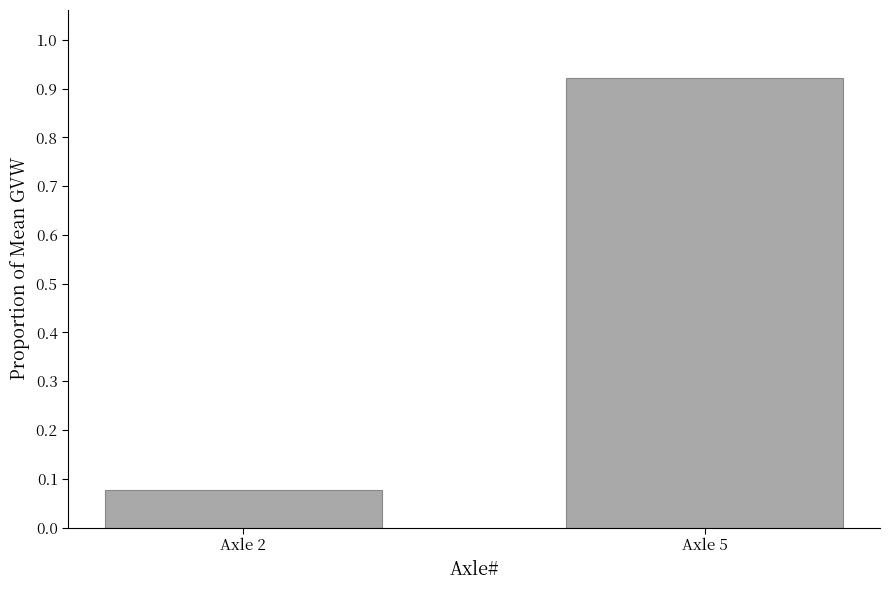

Which has a higher value, Axle 5 or Axle 2?

Axle 5